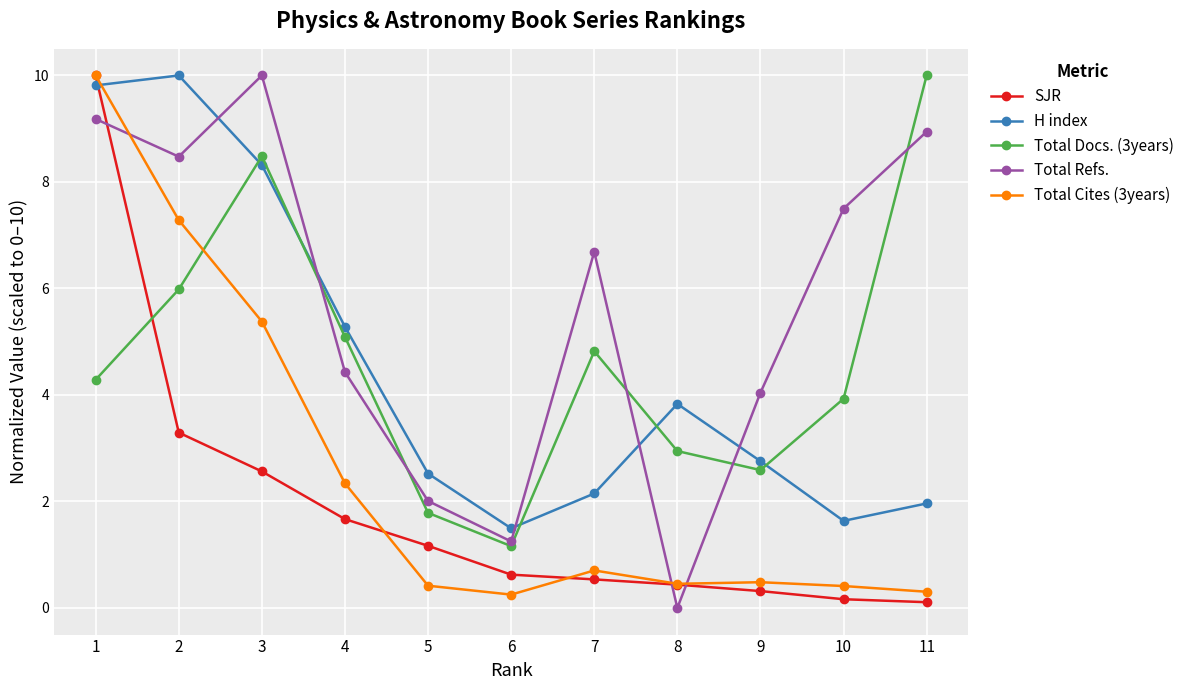

At which category does Total Cites (3years) reach its first local valley?

6